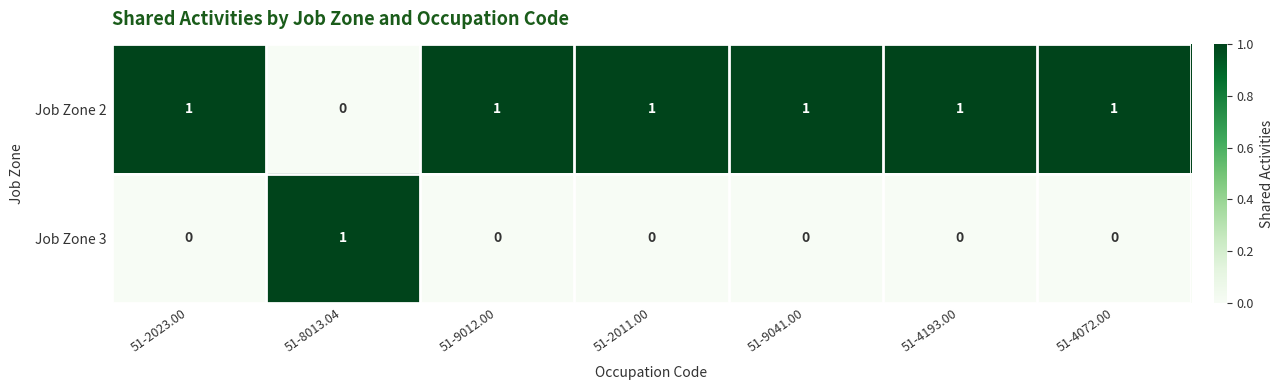

The Job Zone 2 series shows 1 at 51-9041.00. True or false?

True